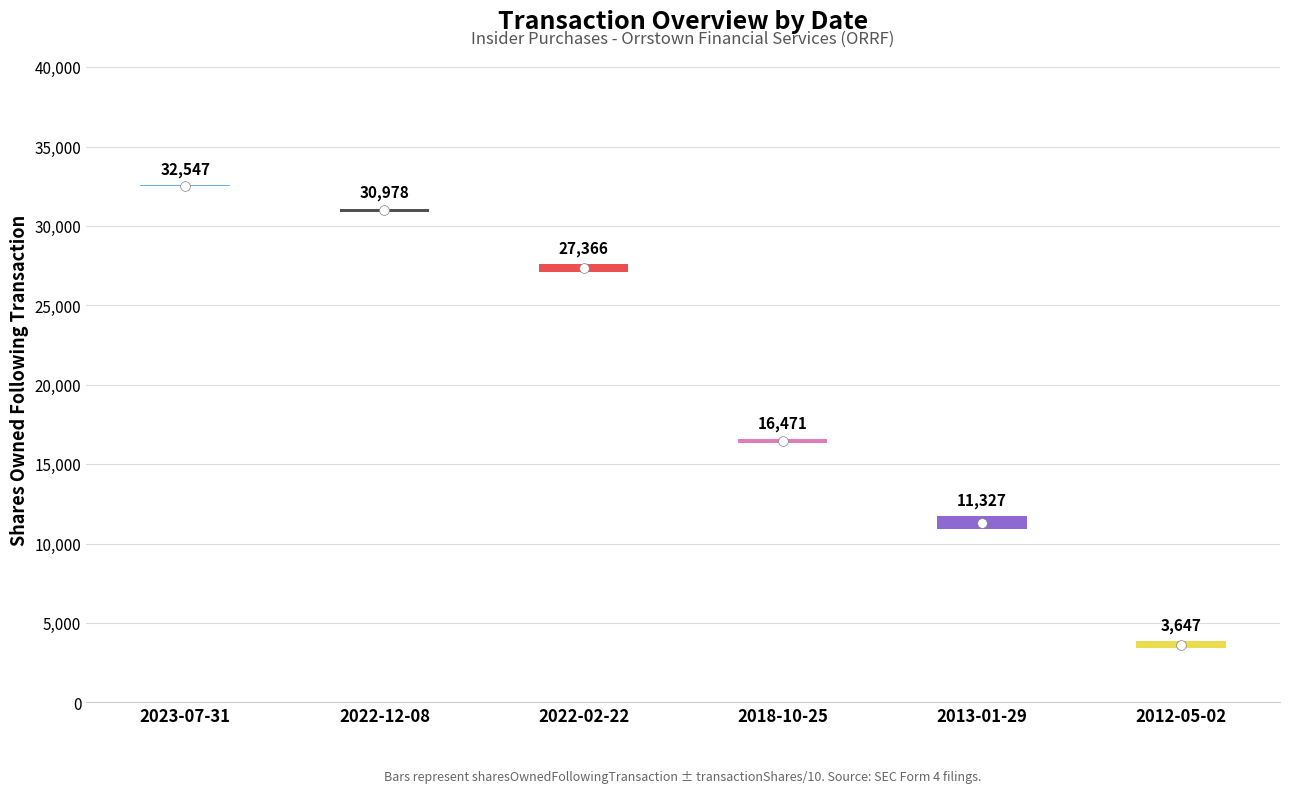

True or false: pctchgSharesOwned has a value of 9.0 at 2018-10-25.

True